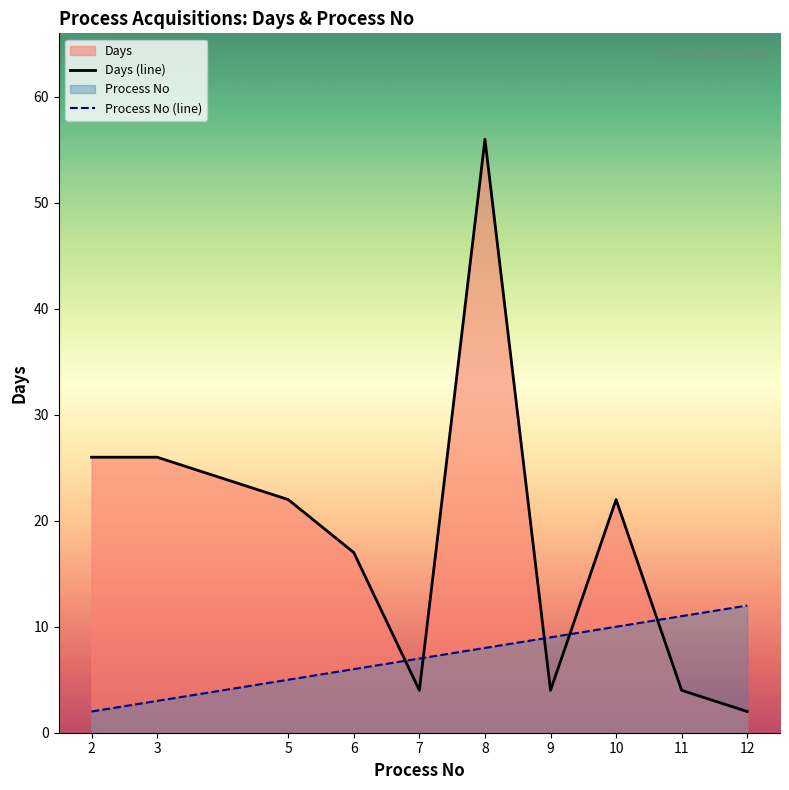

How many lines are shown in the chart?

2